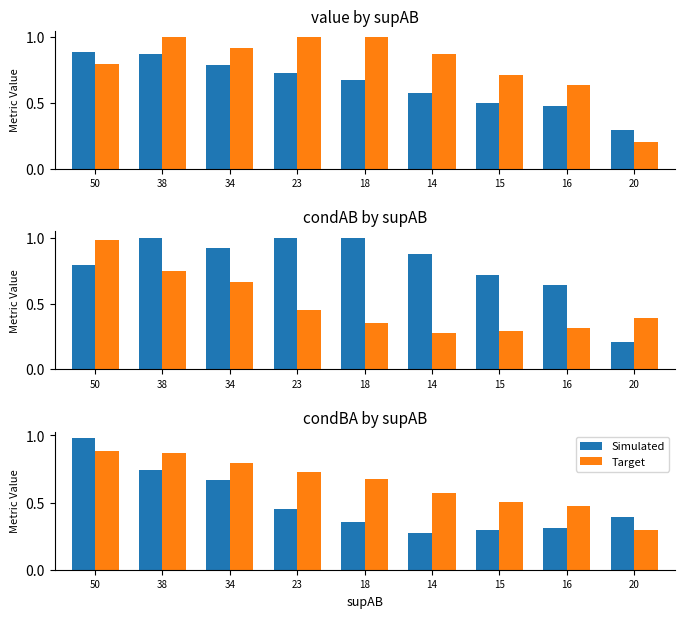

Which series changed the most between 18 and 16?

Target